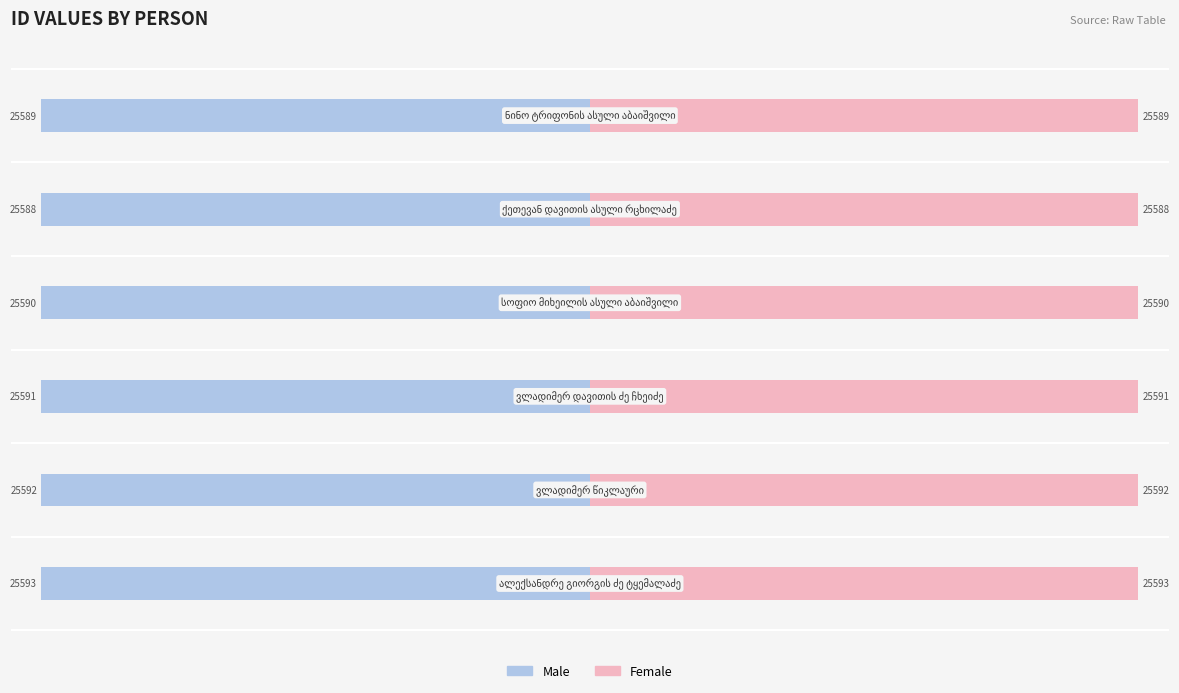

Which series changed the most between −20000 and 0?

Male